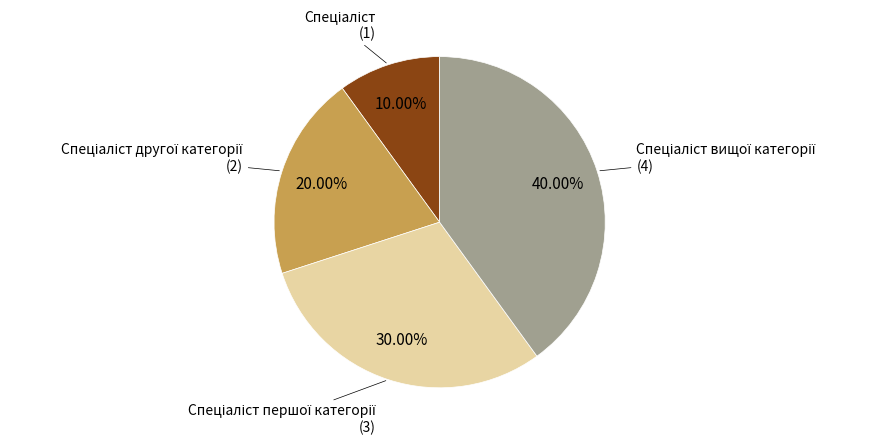

To the nearest percent, what is the difference between the largest and smallest slice percentages?

30%